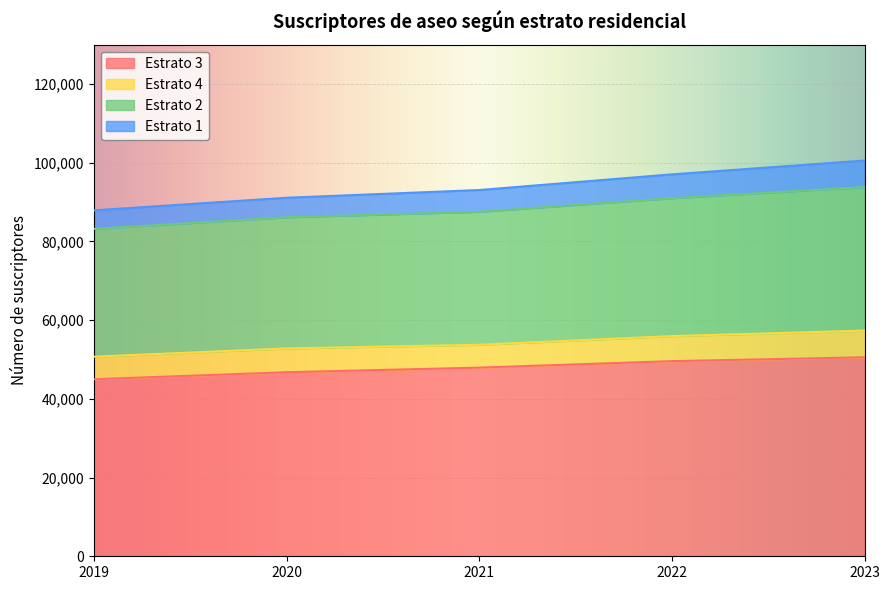

How many lines are shown in the chart?

4